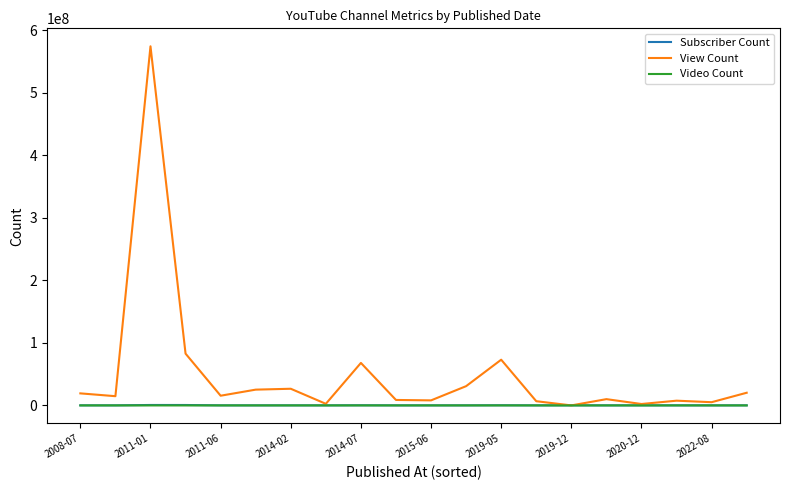

Which series has the largest range (max minus min)?

View Count